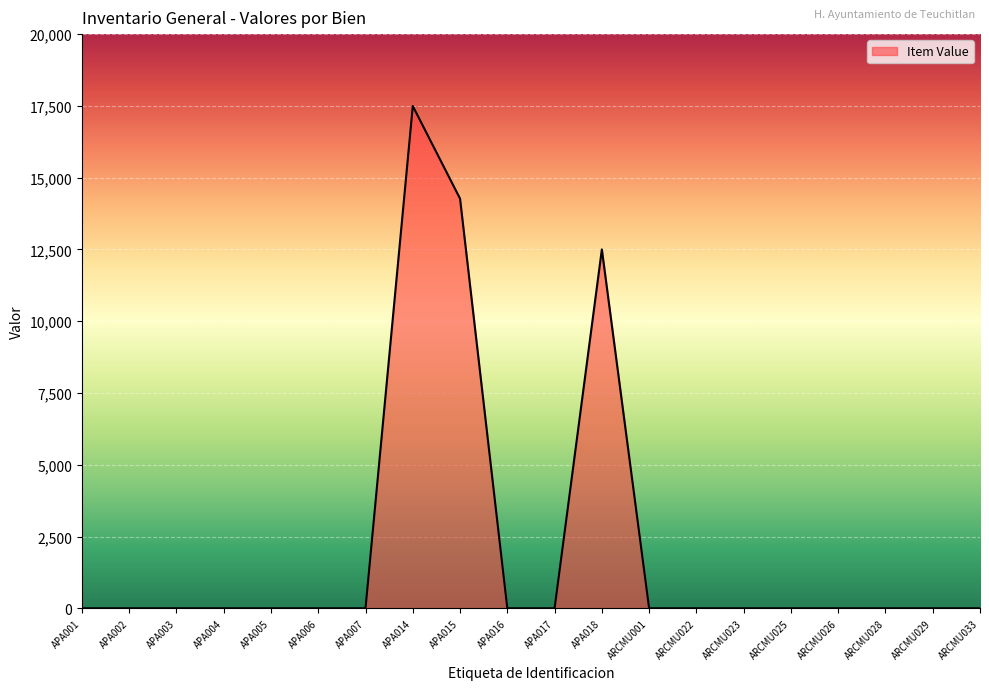

What is the difference between the maximum and minimum values?

17494